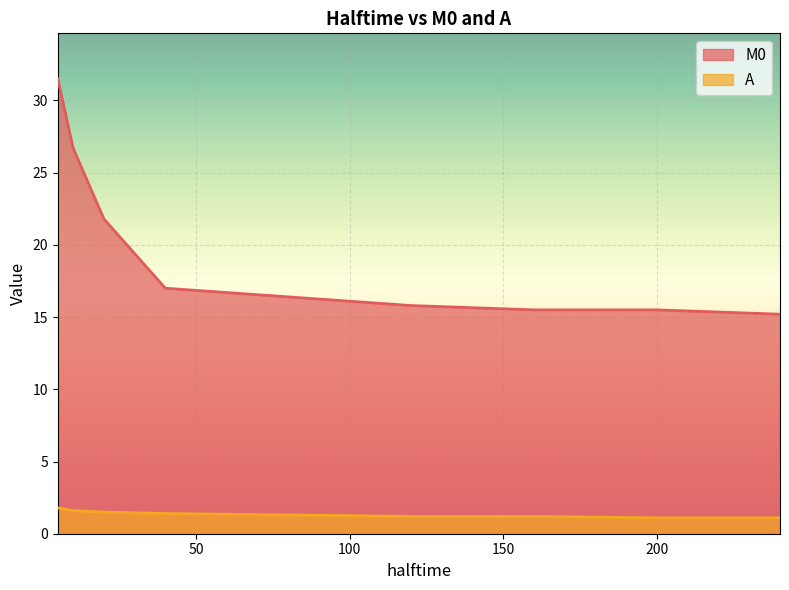

Reading left to right, extract all data points from this chart.

M0: 31.5	26.7	21.8	17.0	16.4	15.8	15.5	15.5	15.2
A: 1.8	1.6	1.5	1.4	1.3	1.2	1.2	1.1	1.1